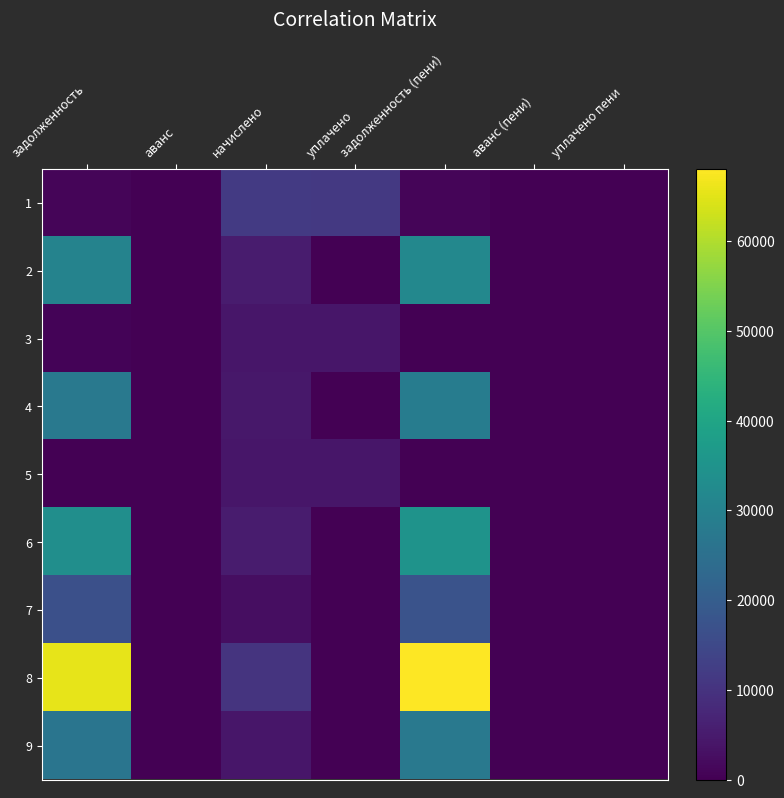

Reading left to right, list all the values displayed in this chart.

1: задолженность=959.8	аванс=0.0	начислено=11518.1	уплачено=11338.1	задолженность (пени)=959.8	аванс (пени)=0.0	уплачено пени=0.0
2: задолженность=30517.6	аванс=0.0	начислено=5241.6	уплачено=0.0	задолженность (пени)=31828.0	аванс (пени)=0.0	уплачено пени=0.0
3: задолженность=688.0	аванс=0.0	начислено=4128.0	уплачено=4128.0	задолженность (пени)=0.0	аванс (пени)=0.0	уплачено пени=0.0
4: задолженность=27505.0	аванс=0.0	начислено=4252.8	уплачено=0.0	задолженность (пени)=28568.2	аванс (пени)=0.0	уплачено пени=0.0
5: задолженность=0.0	аванс=0.8	начислено=4051.2	уплачено=4053.0	задолженность (пени)=0.0	аванс (пени)=1.0	уплачено пени=0.0
6: задолженность=33589.7	аванс=0.0	начислено=5193.6	уплачено=0.0	задолженность (пени)=34888.1	аванс (пени)=0.0	уплачено пени=0.0
7: задолженность=16701.6	аванс=0.0	начислено=2582.4	уплачено=0.0	задолженность (пени)=17347.2	аванс (пени)=0.0	уплачено пени=0.0
8: задолженность=65503.0	аванс=0.0	начислено=10128.0	уплачено=0.0	задолженность (пени)=68035.0	аванс (пени)=0.0	уплачено пени=0.0
9: задолженность=26511.6	аванс=0.0	начислено=4099.2	уплачено=0.0	задолженность (пени)=27536.4	аванс (пени)=0.0	уплачено пени=0.0